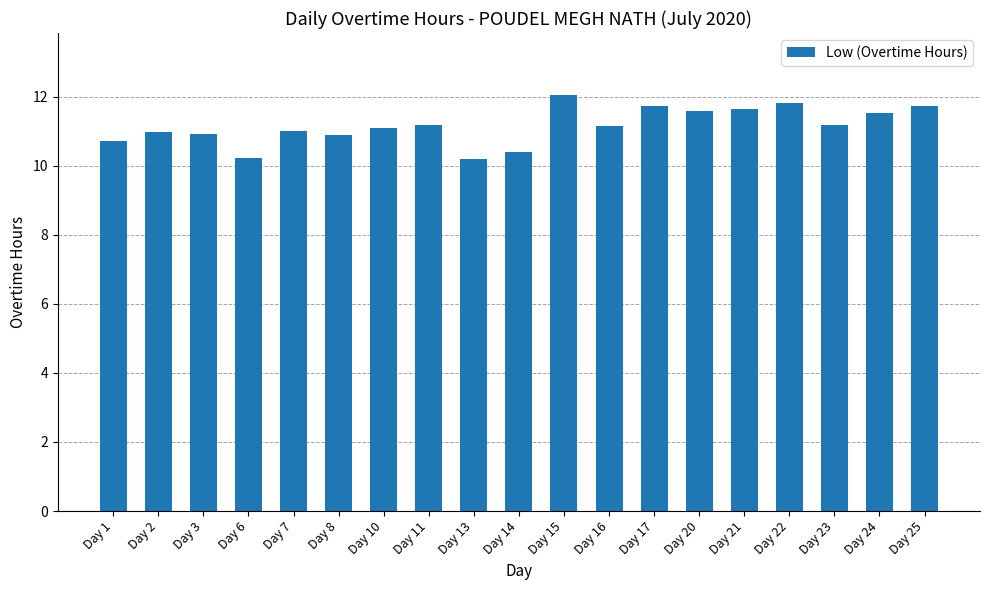

The chart shows a value of 4.5 at Day 11. True or false?

False